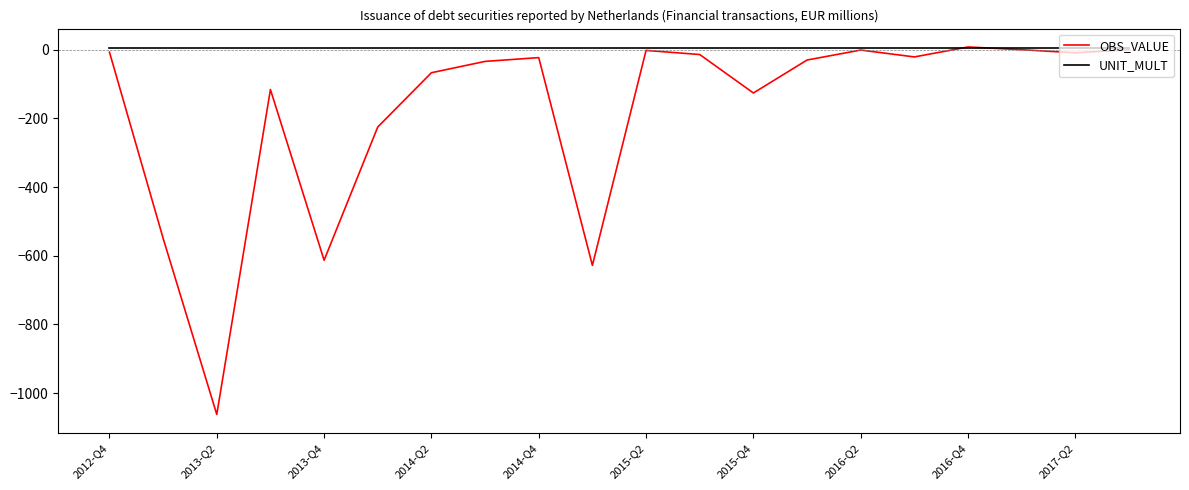

List the series in order of their overall mean, highest first.

UNIT_MULT, OBS_VALUE